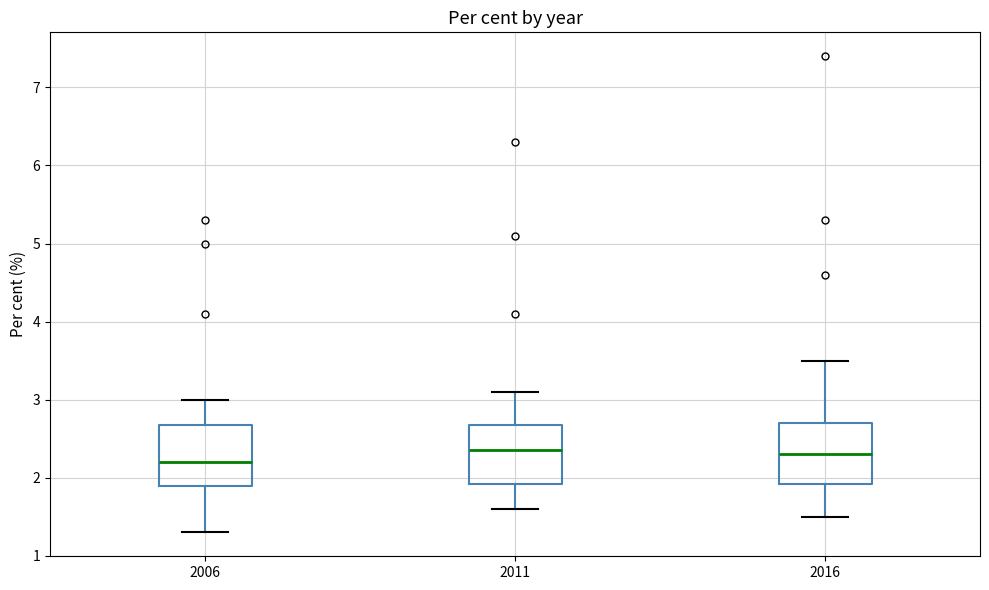

Reading left to right, transcribe this box plot: for each box, give where its median line is, the range the box spans, and where its two whiskers end, as read against the y-axis. The values are not printed on the chart, so give them approximately, as read against the axis.

2006: median 2.2, box 1.9 to 2.7, whiskers 1.3 to 3.0
2011: median 2.4, box 1.9 to 2.7, whiskers 1.6 to 3.1
2016: median 2.3, box 1.9 to 2.7, whiskers 1.5 to 3.5